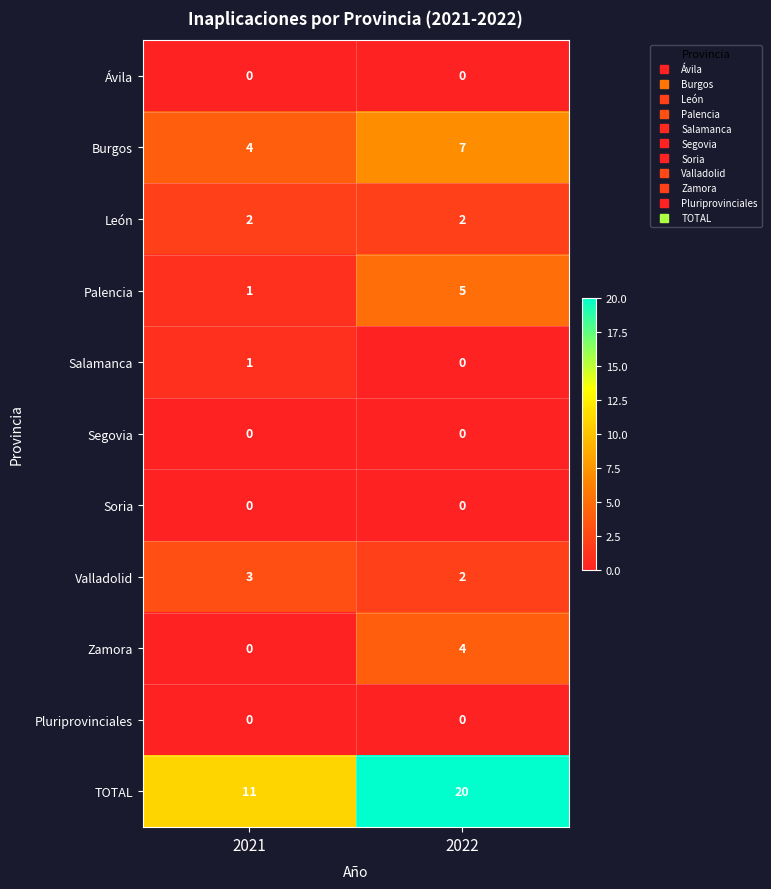

At how many categories does at least one series exceed 18?

1